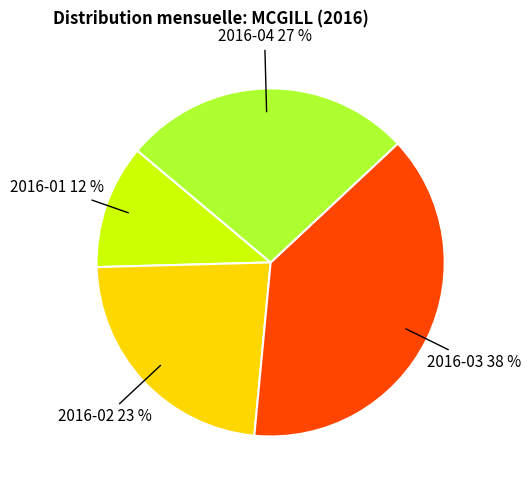

Is the sum of 2016-02 and 2016-03 greater than half?

Yes